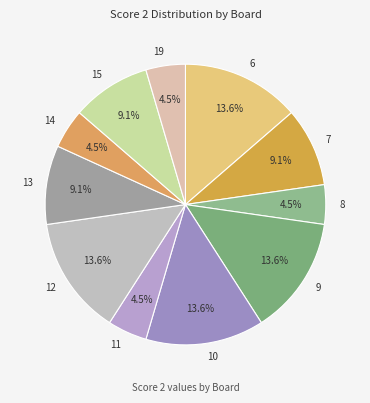

Does any single category account for the majority?

No